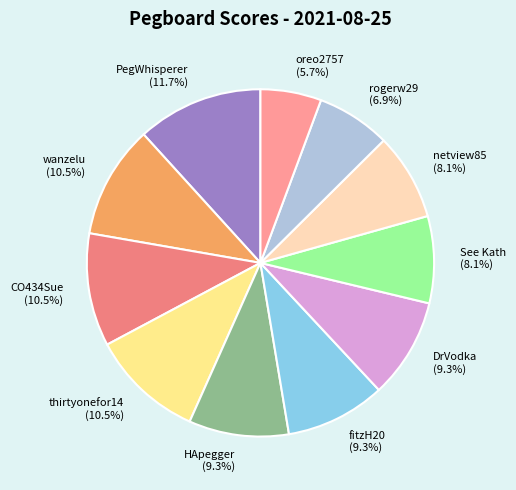

What portion of the pie excludes netview85?

91.9%